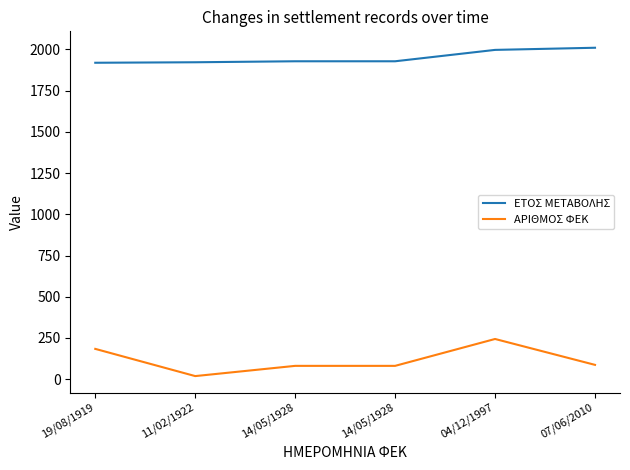

What are all the series names shown in the legend?

ΕΤΟΣ ΜΕΤΑΒΟΛΗΣ, ΑΡΙΘΜΟΣ ΦΕΚ